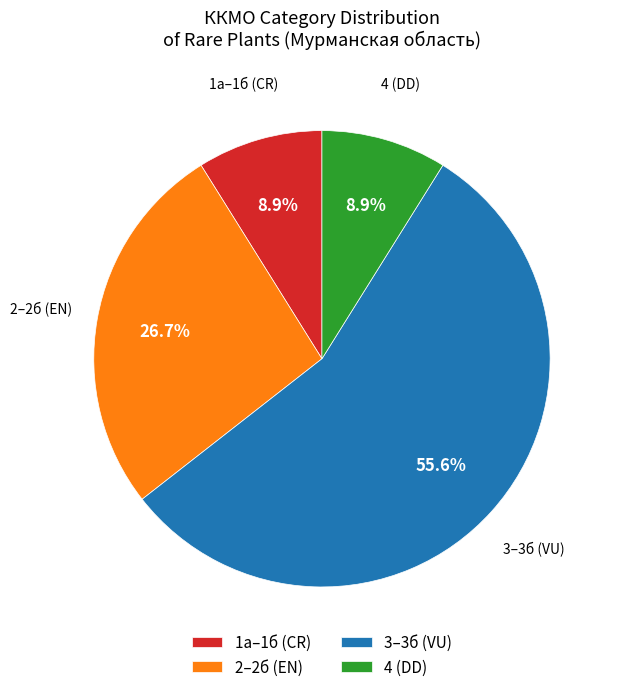

Which has a higher value, 3–3б (VU) or 4 (DD)?

3–3б (VU)